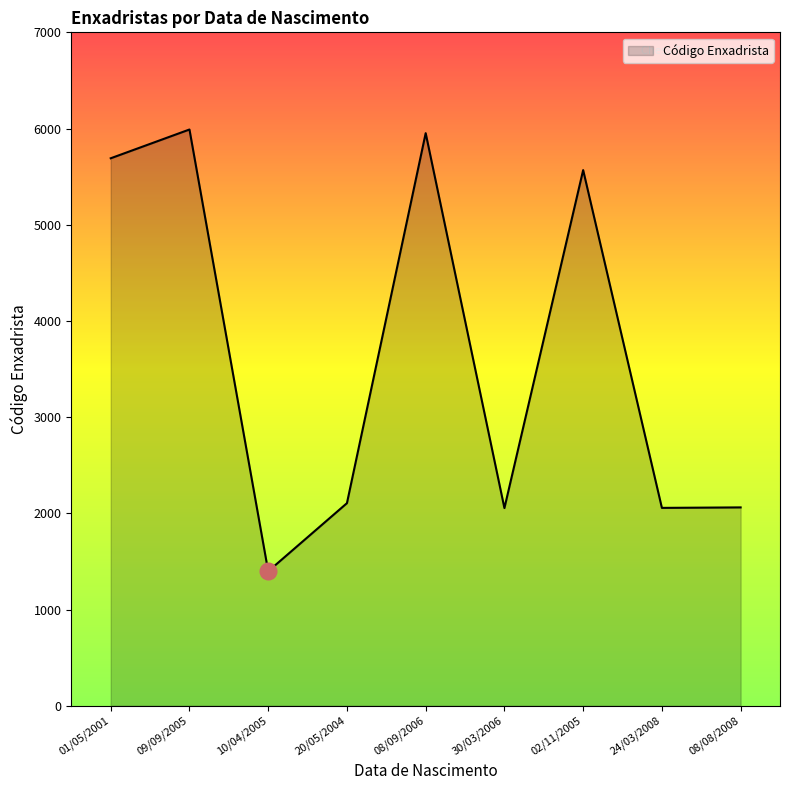

What is the sum of all values?

32879